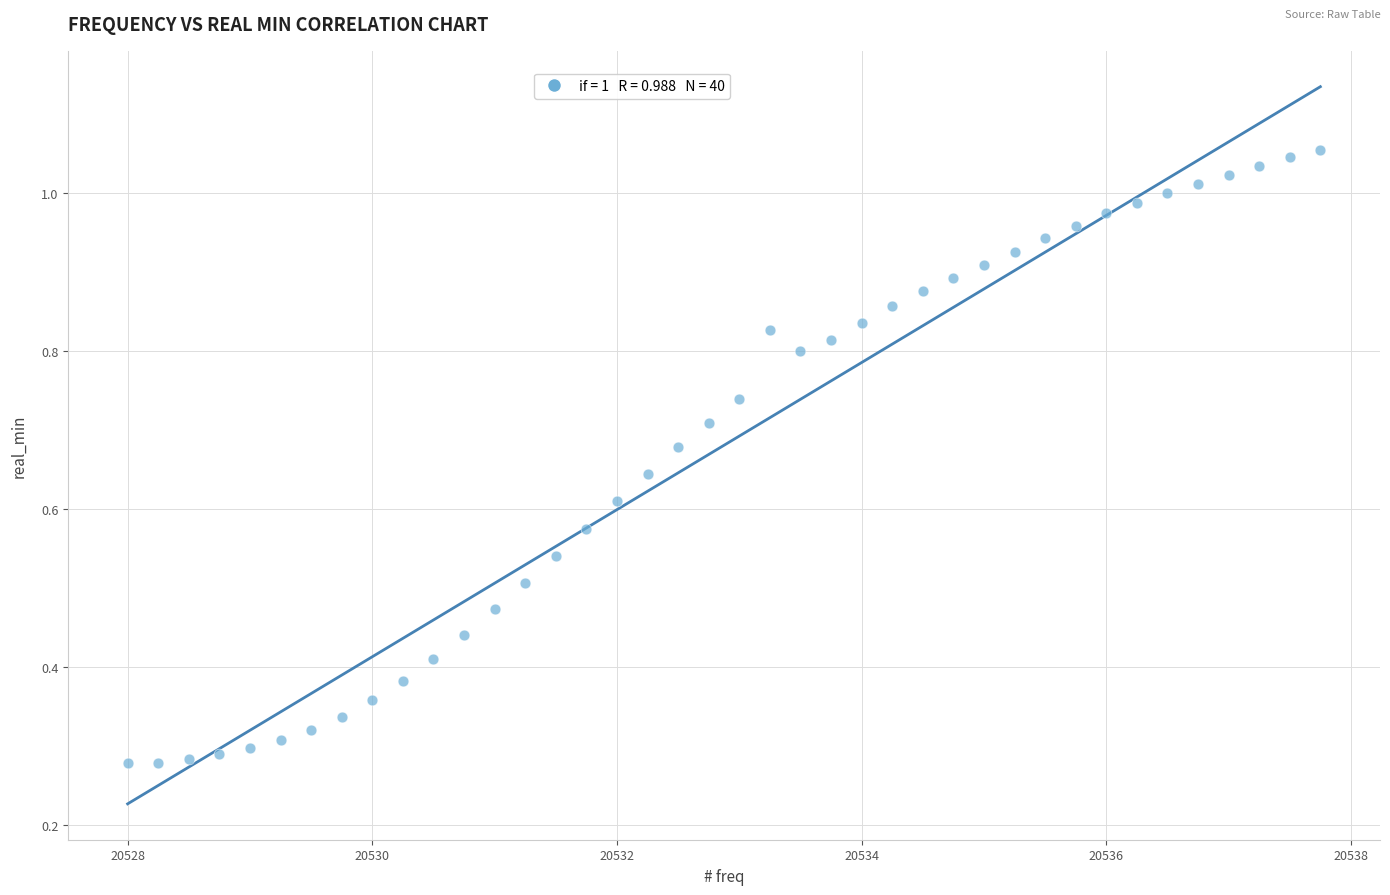

What is the range of X values (max minus min)?

9.8